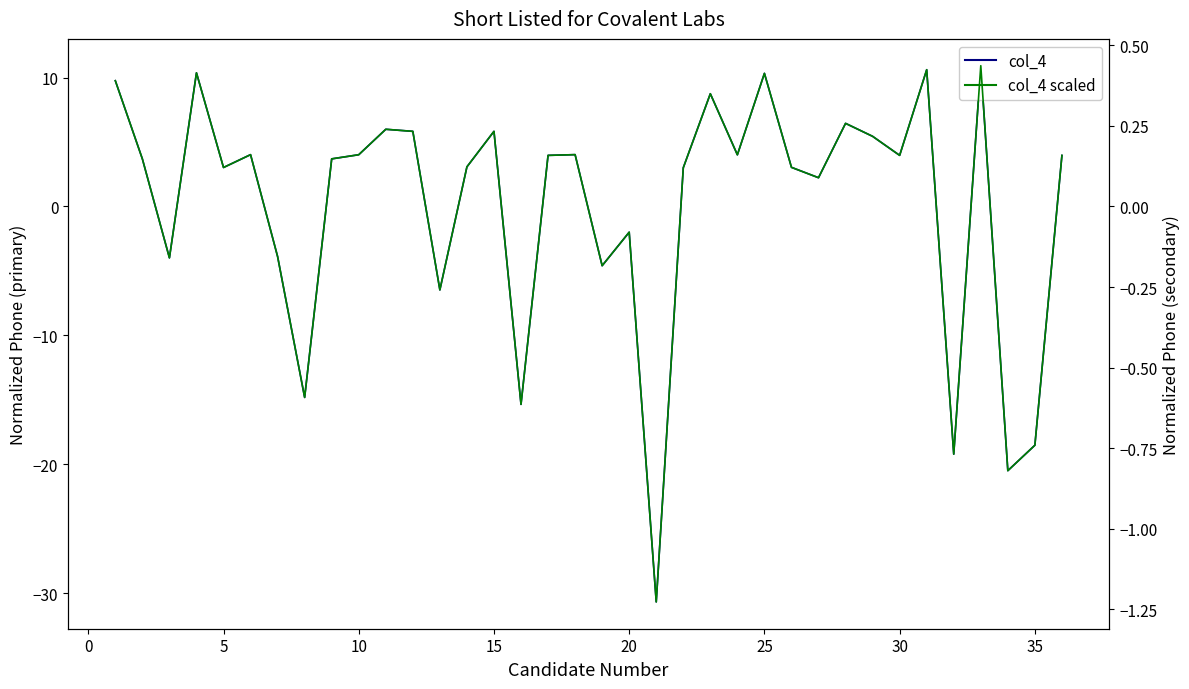

In col_4, how many points are lower than both neighbors (excluding endpoints)?

12